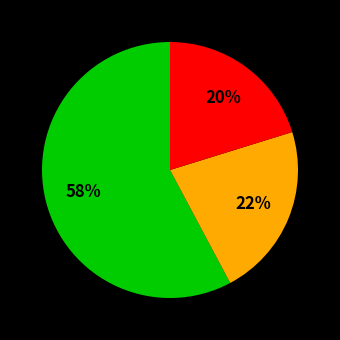

How many slices are in this pie chart?

3